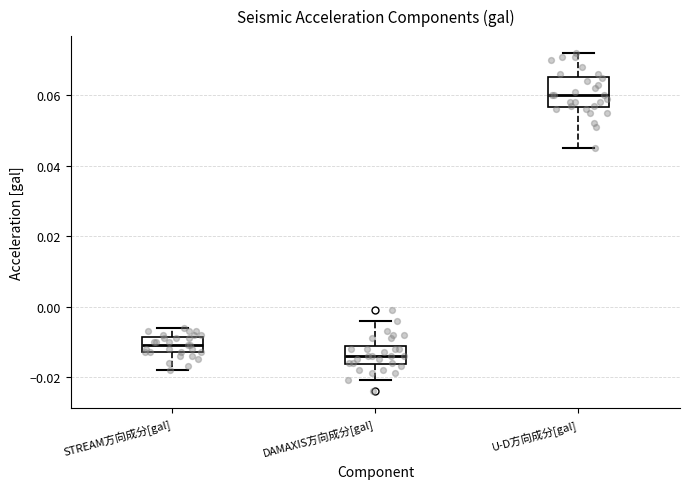

Which box's median line is the lowest?

DAMAXIS方向成分[gal]